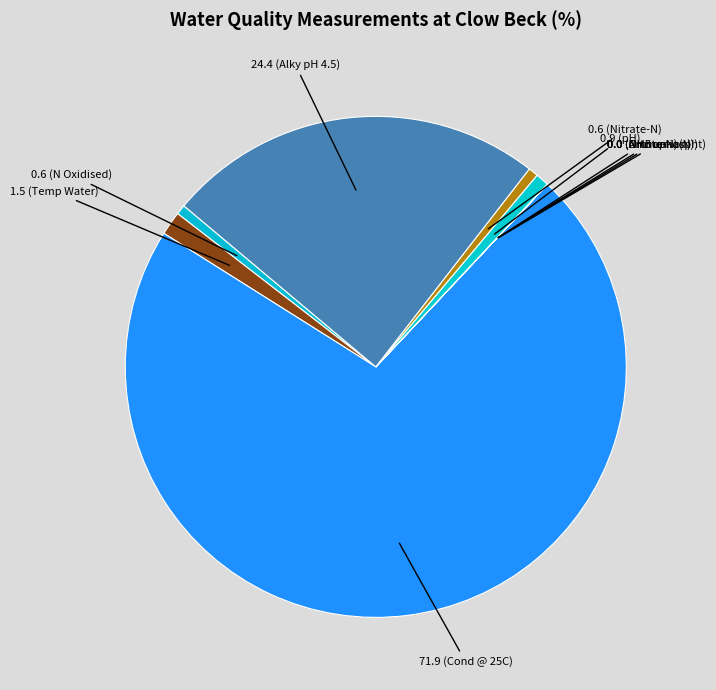

What is the smallest slice in the pie chart?

NH3 un-ion